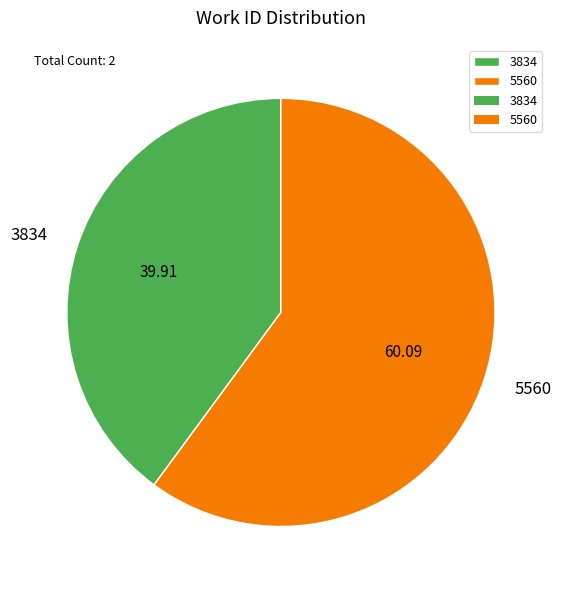

Between 3834 and 5560, which is larger?

5560